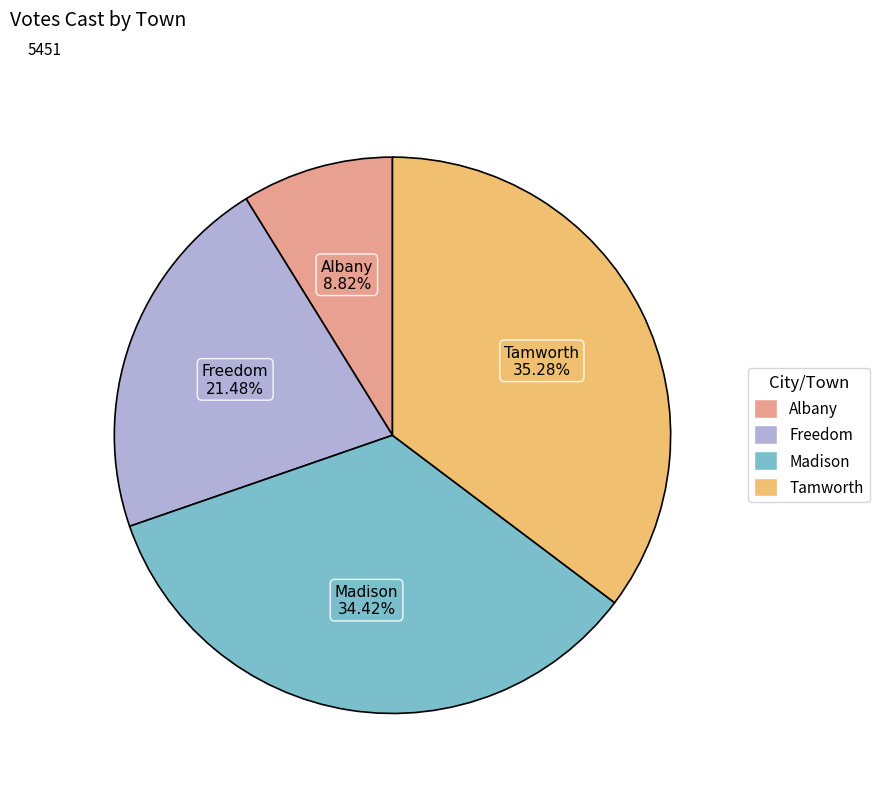

Which category has the biggest portion of the pie?

Tamworth